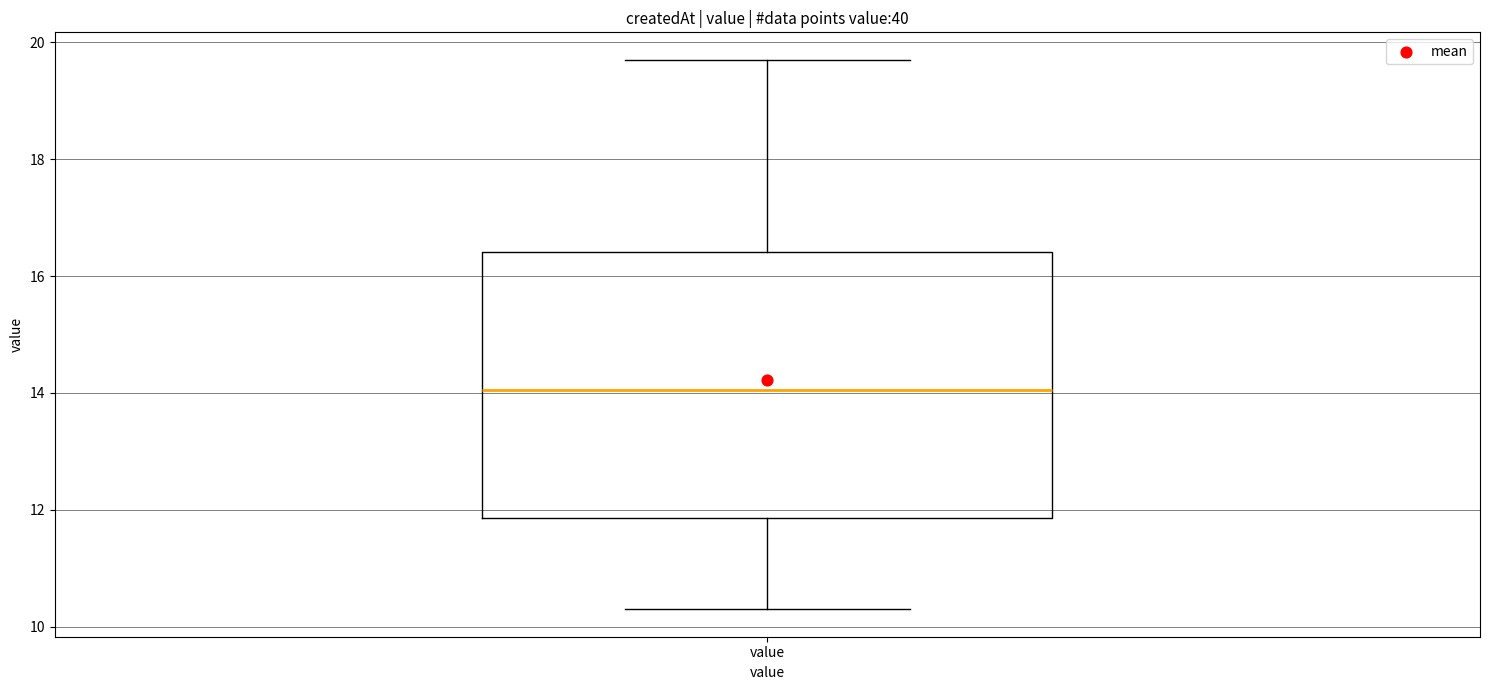

Where does the lower whisker of the box for value end on the y-axis? The values are not printed on the chart, so give them approximately, as read against the axis.

10.4